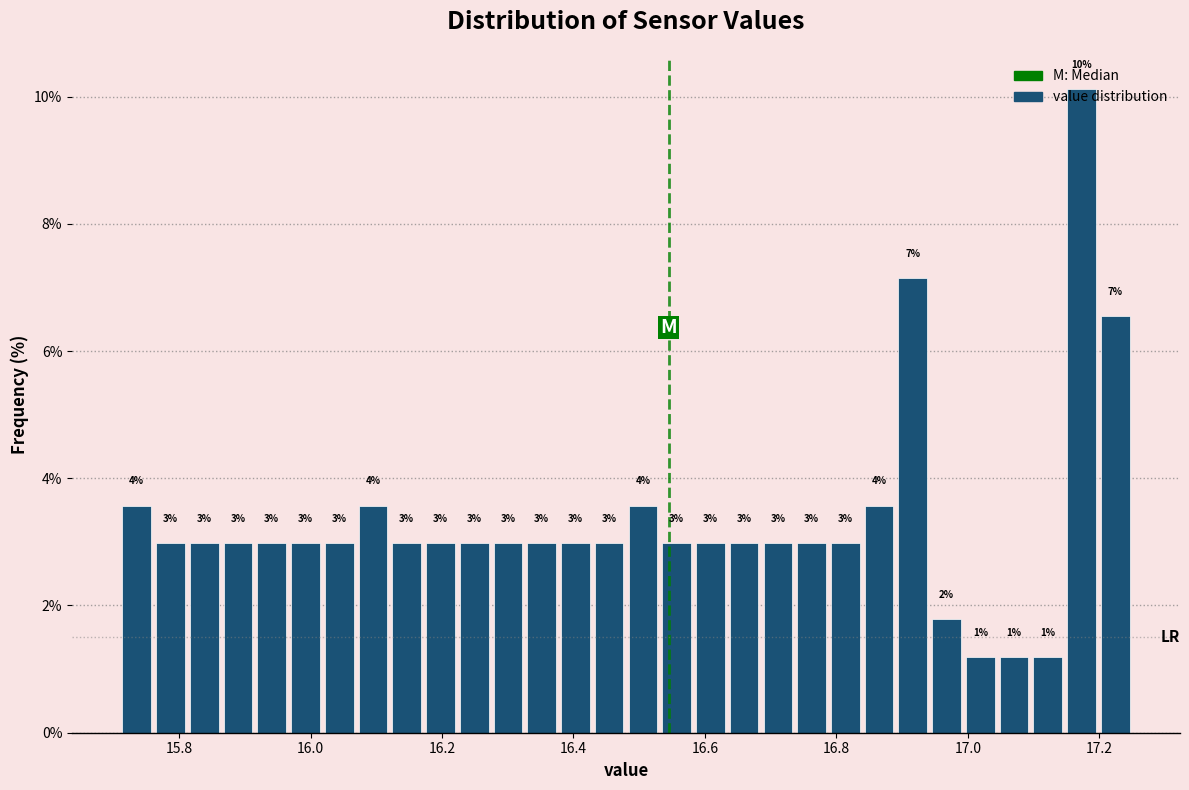

Around what value on the x-axis is the tallest bar? Give the approximate position of its centre, as read against the axis.

17.18